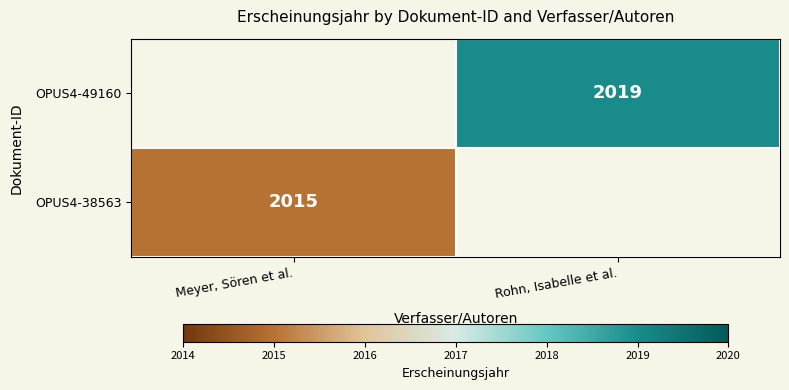

At how many categories does at least one series exceed 2015?

1